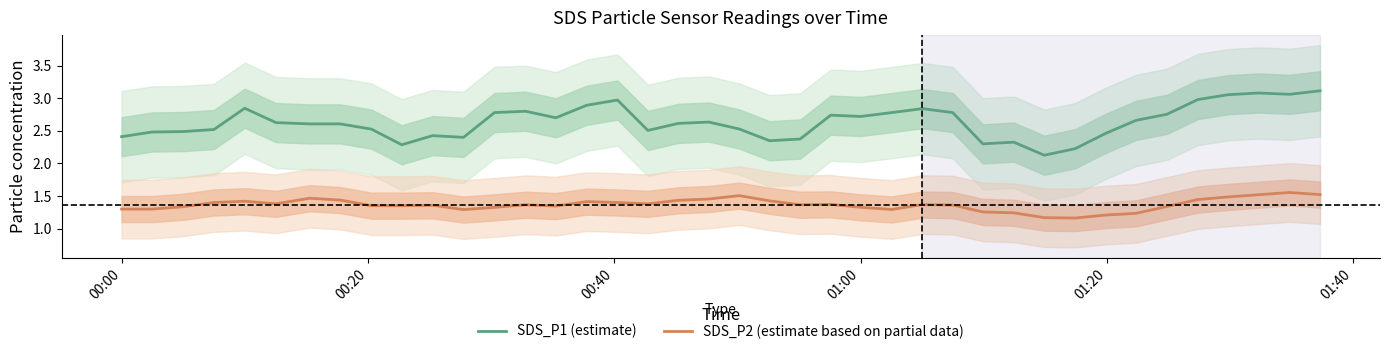

True or false: SDS_P1 (estimate) has more than 2 points higher than both neighbors.

True